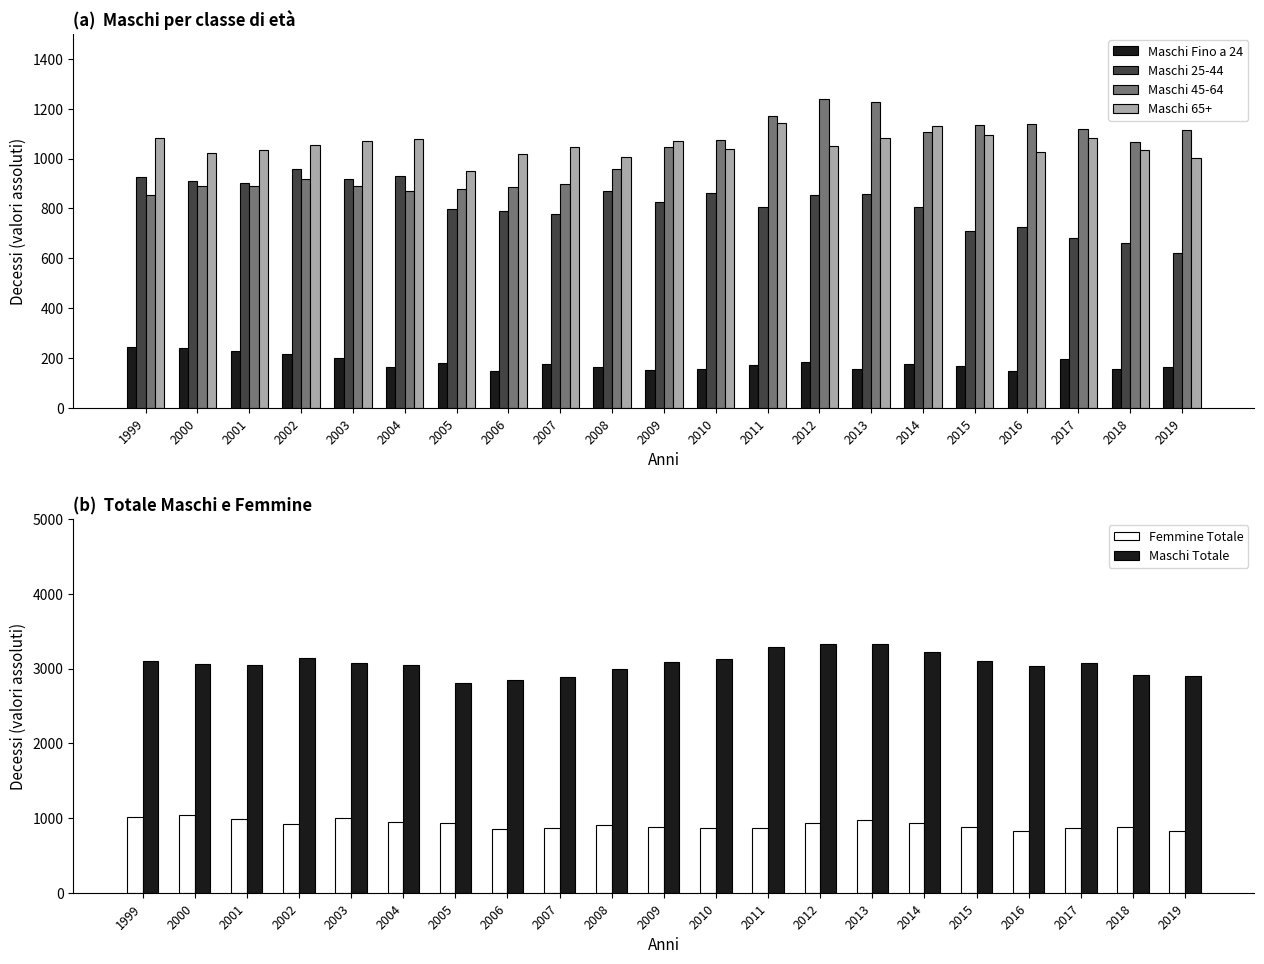

What is the sum of all Maschi 25-44 values?

17171